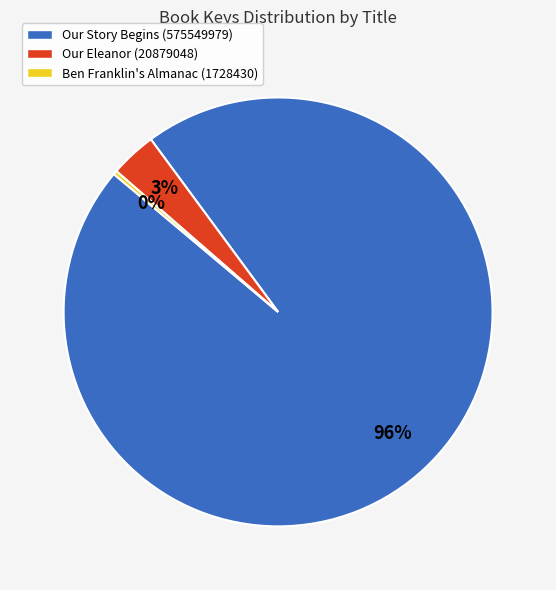

Do Our Eleanor (20879048) and Ben Franklin's Almanac (1728430) together represent more than half of the pie?

No